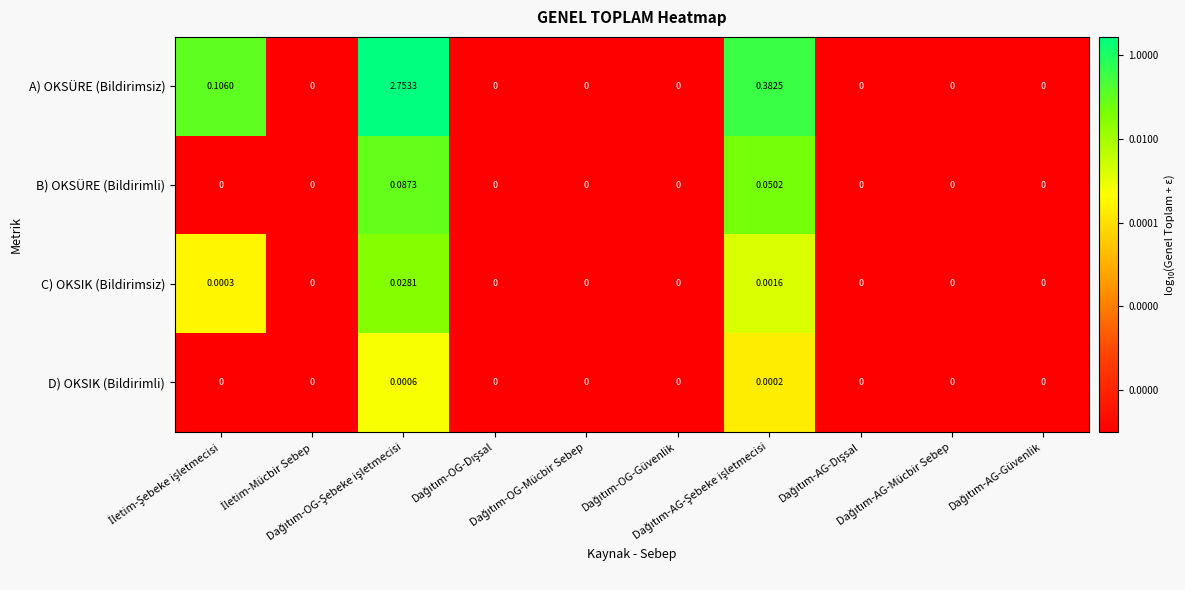

Rank the series by their maximum value, from highest to lowest.

A) OKSÜRE (Bildirimsiz), B) OKSÜRE (Bildirimli), C) OKSIK (Bildirimsiz), D) OKSIK (Bildirimli)